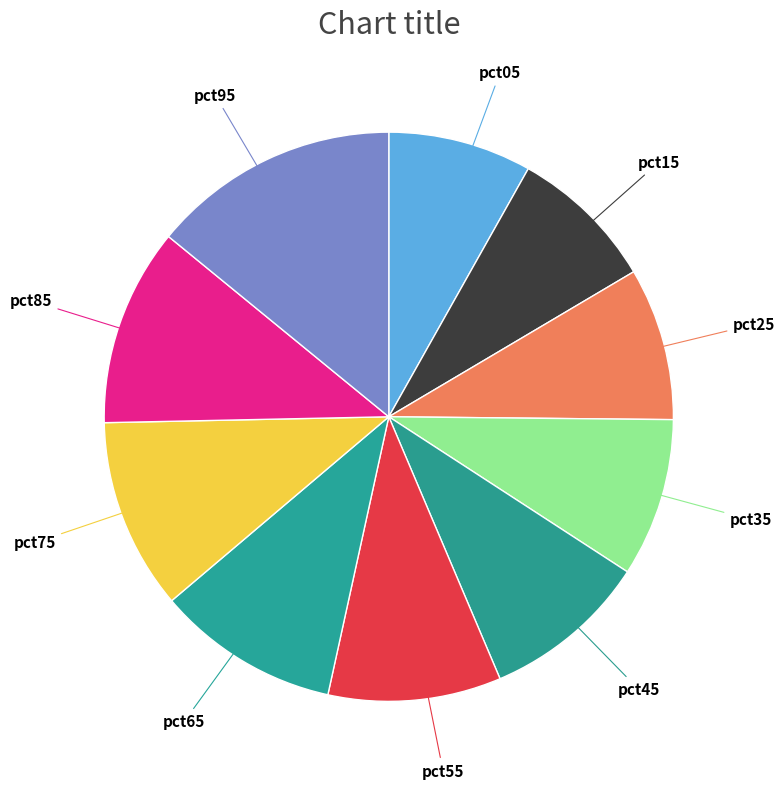

Is there a majority slice in this chart?

No